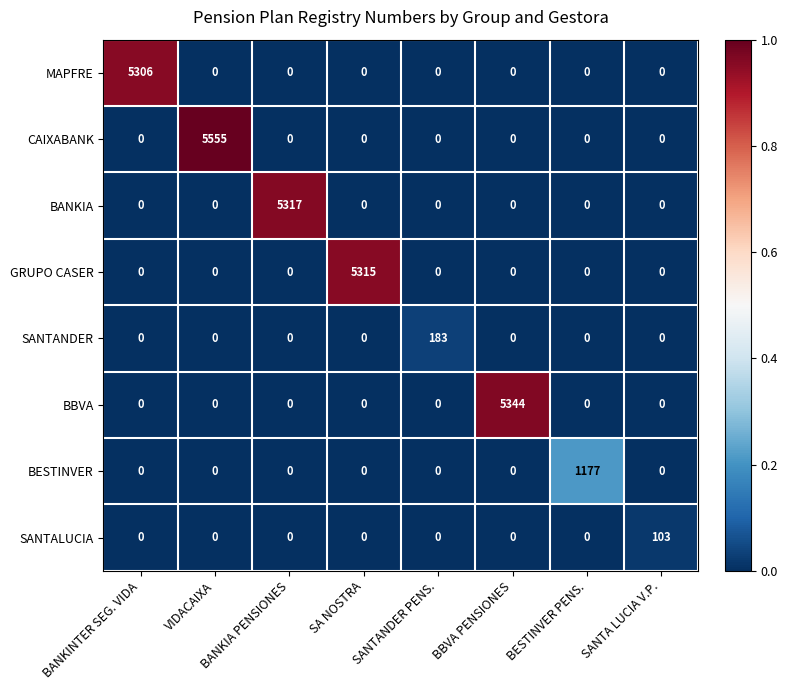

What is the spread (max minus min) of values at VIDACAIXA?

5555